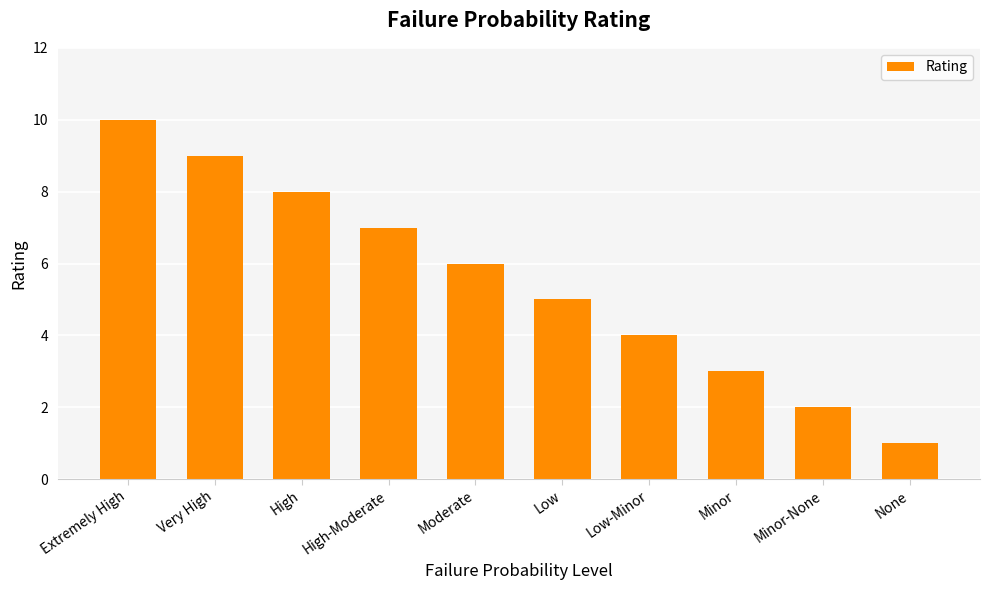

Rank the categories by value from highest to lowest.

Extremely High, Very High, High, High-Moderate, Moderate, Low, Low-Minor, Minor, Minor-None, None